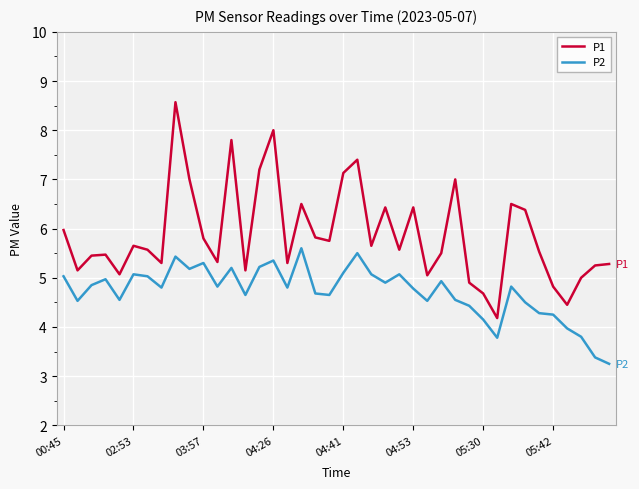

What are all the series names shown in the legend?

P1, P2